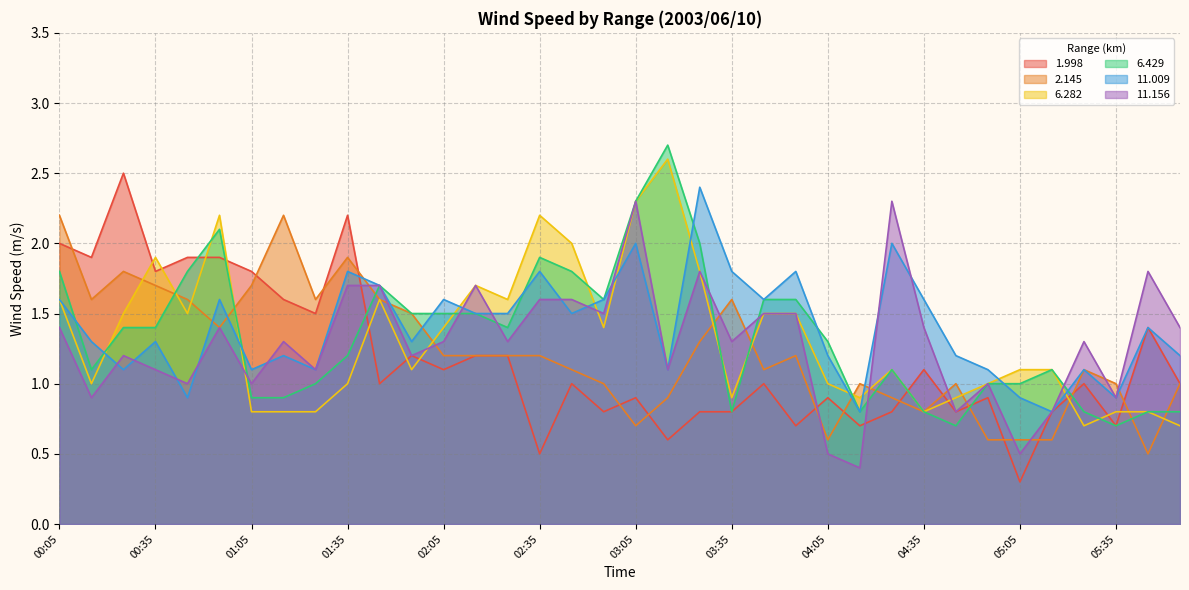

At 02:25, list the series in order from largest to smallest.

6.282, 11.009, 6.429, 11.156, 1.998, 2.145